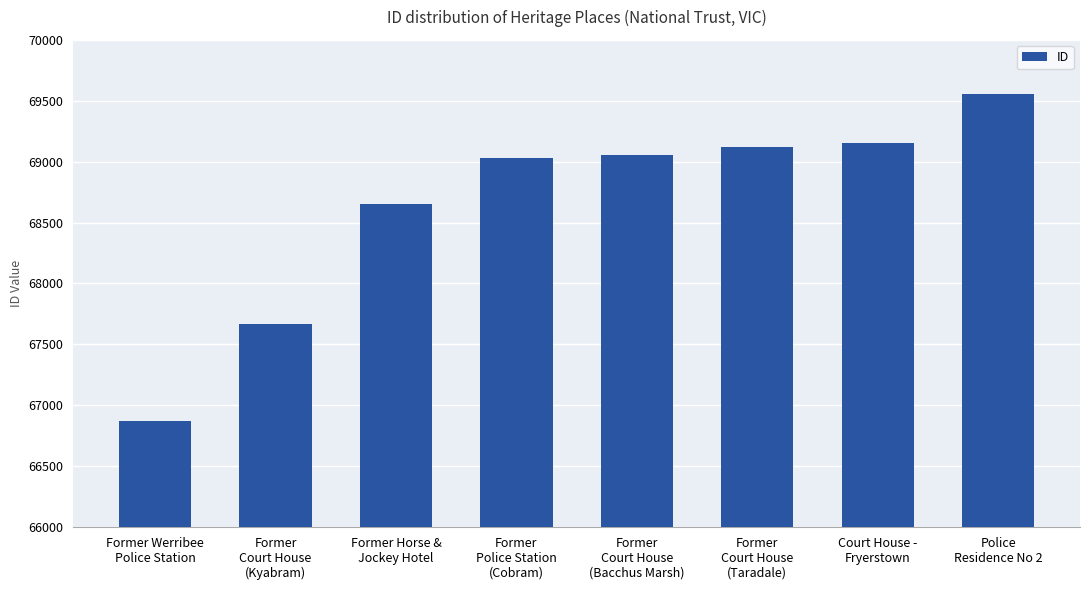

What is the ratio of the value at Court House -
Fryerstown to the value at Former
Court House
(Kyabram)?

1.0